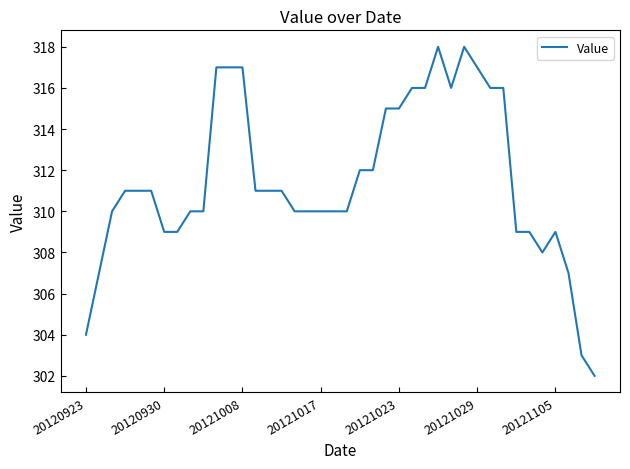

What is the smallest value displayed?

302